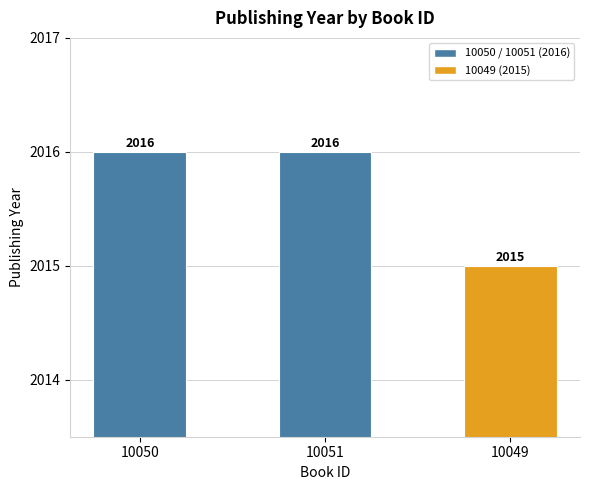

How many values are between 2015 and 2016?

3